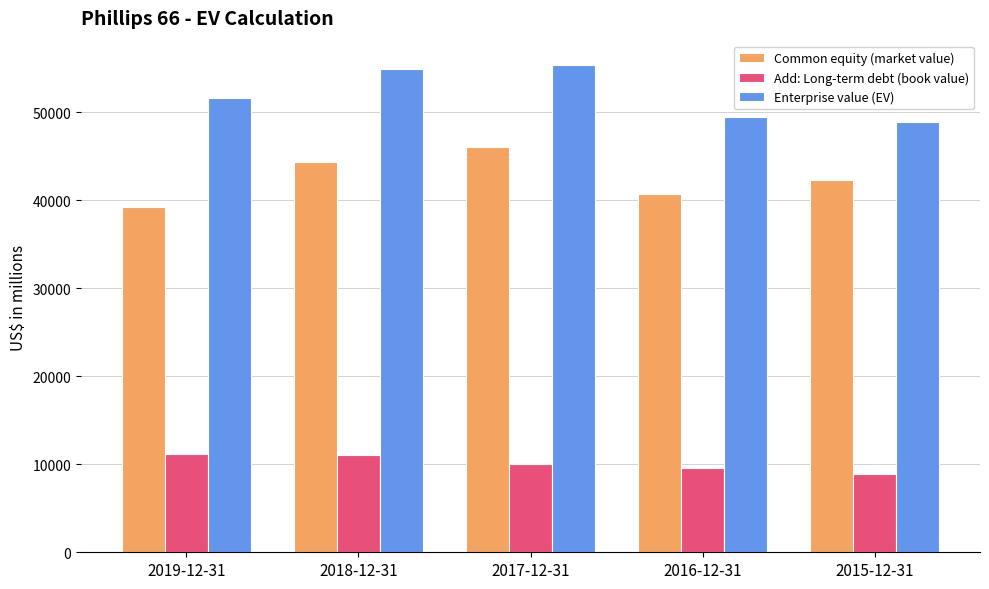

At which label does Add: Long-term debt (book value) first exceed 10069?

2019-12-31